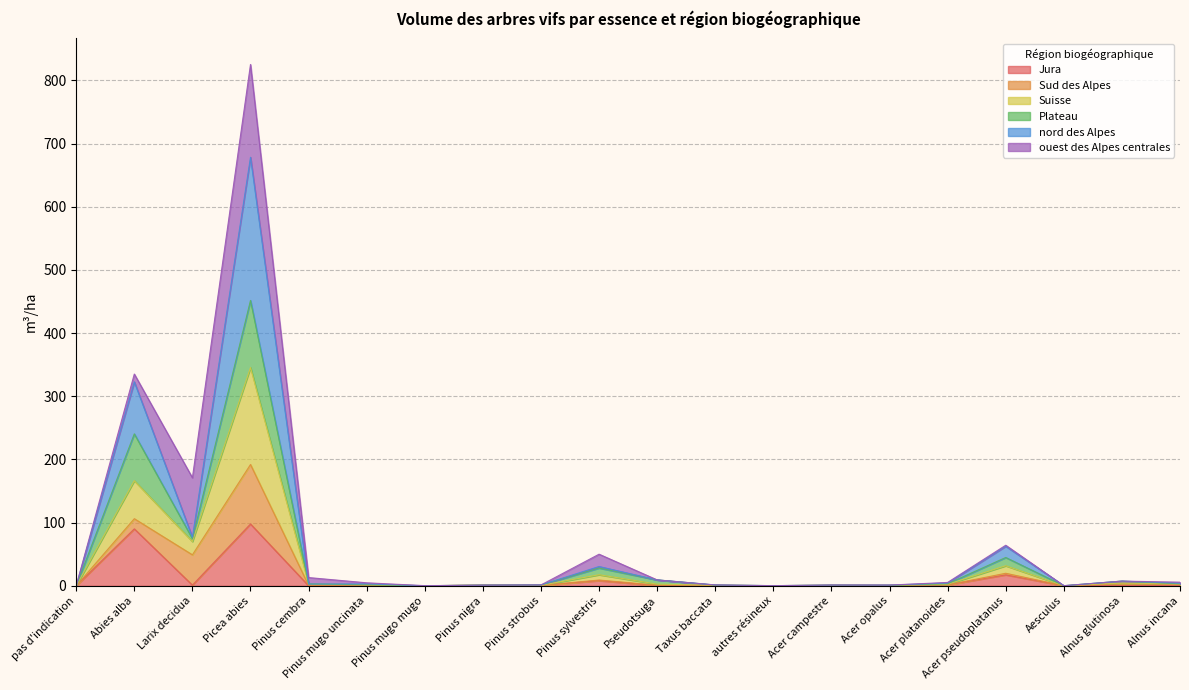

Which category has the highest value across all series?

Picea abies